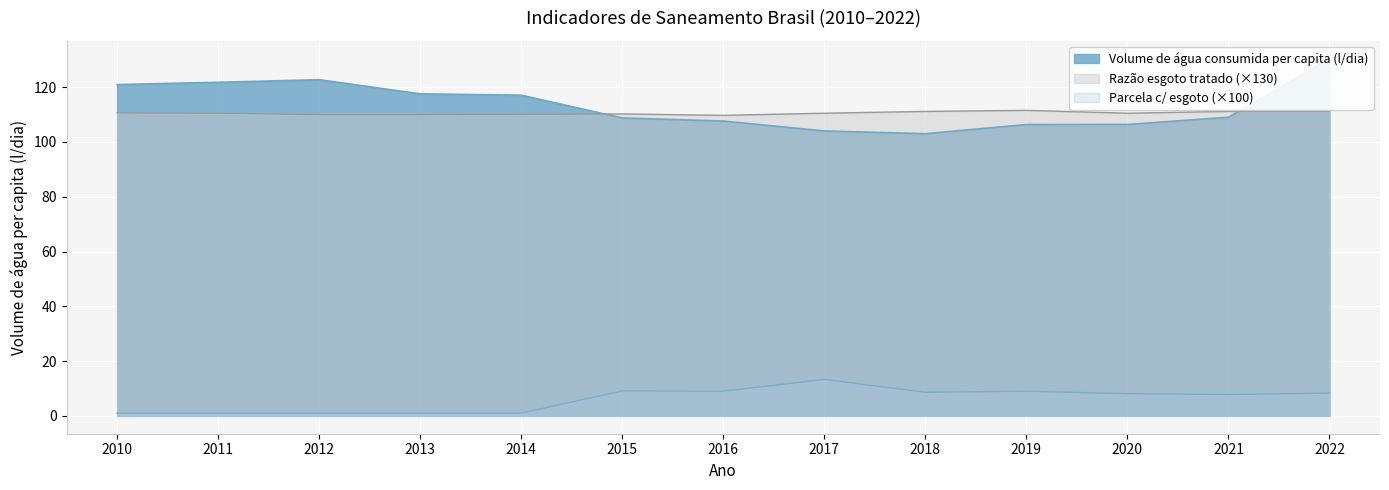

True or false: Volume de água consumida per capita (l/dia) has a value of 72.8 at 2014.

False